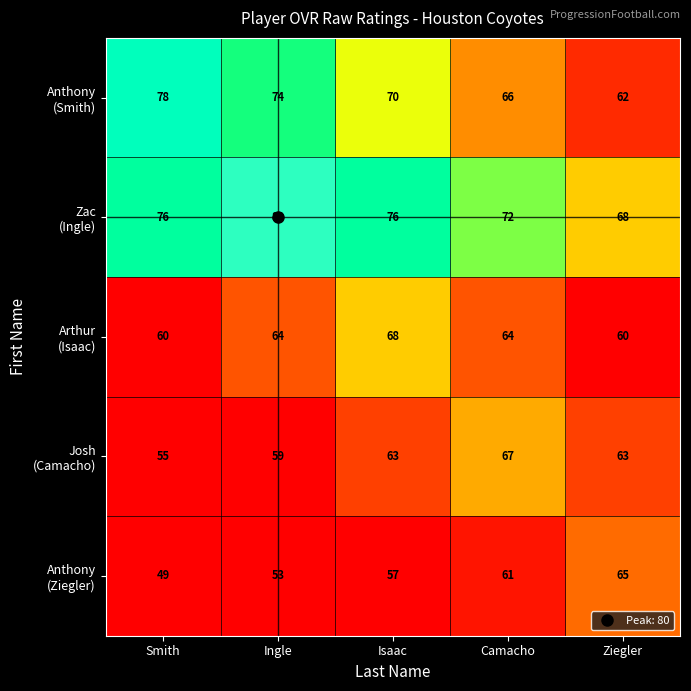

Which label corresponds to the largest value in the chart?

Ingle